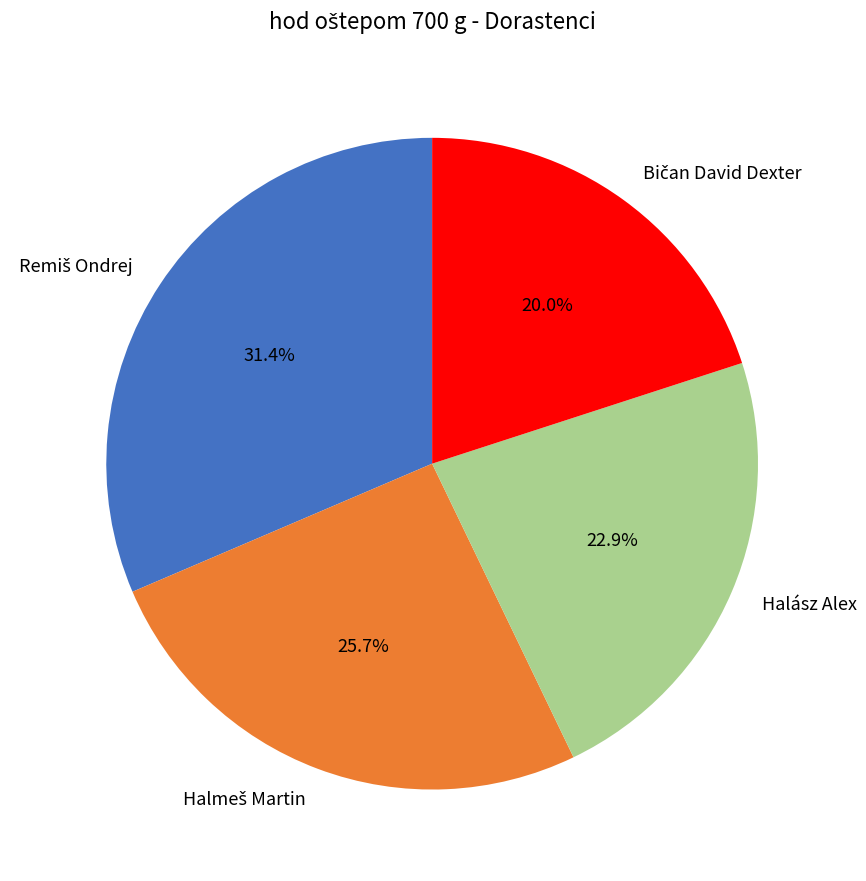

Is there any slice that represents more than half of the pie?

No